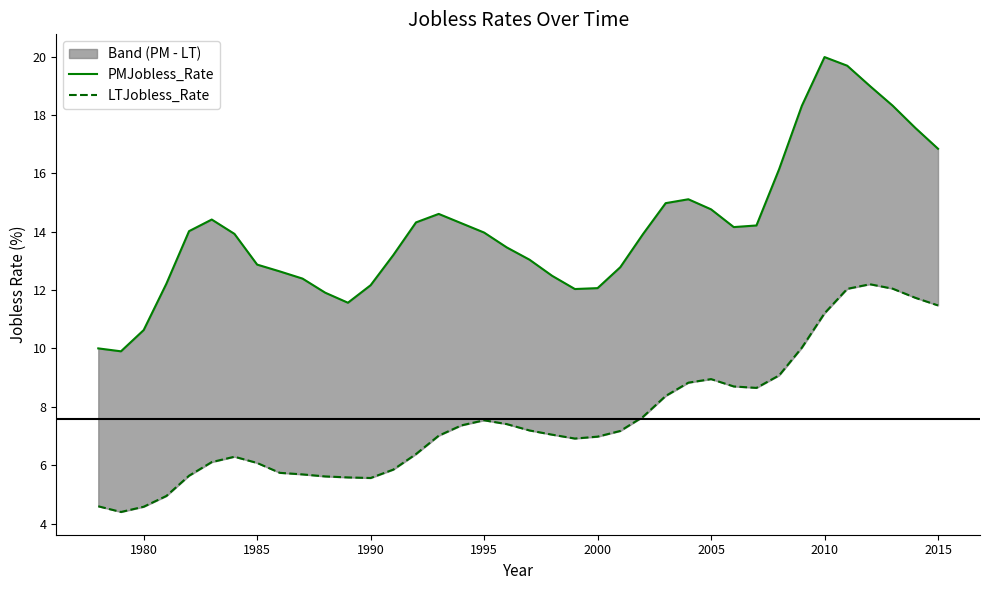

Is the value of LTJobless_Rate at 28 greater than the value of PMJobless_Rate at 10?

No